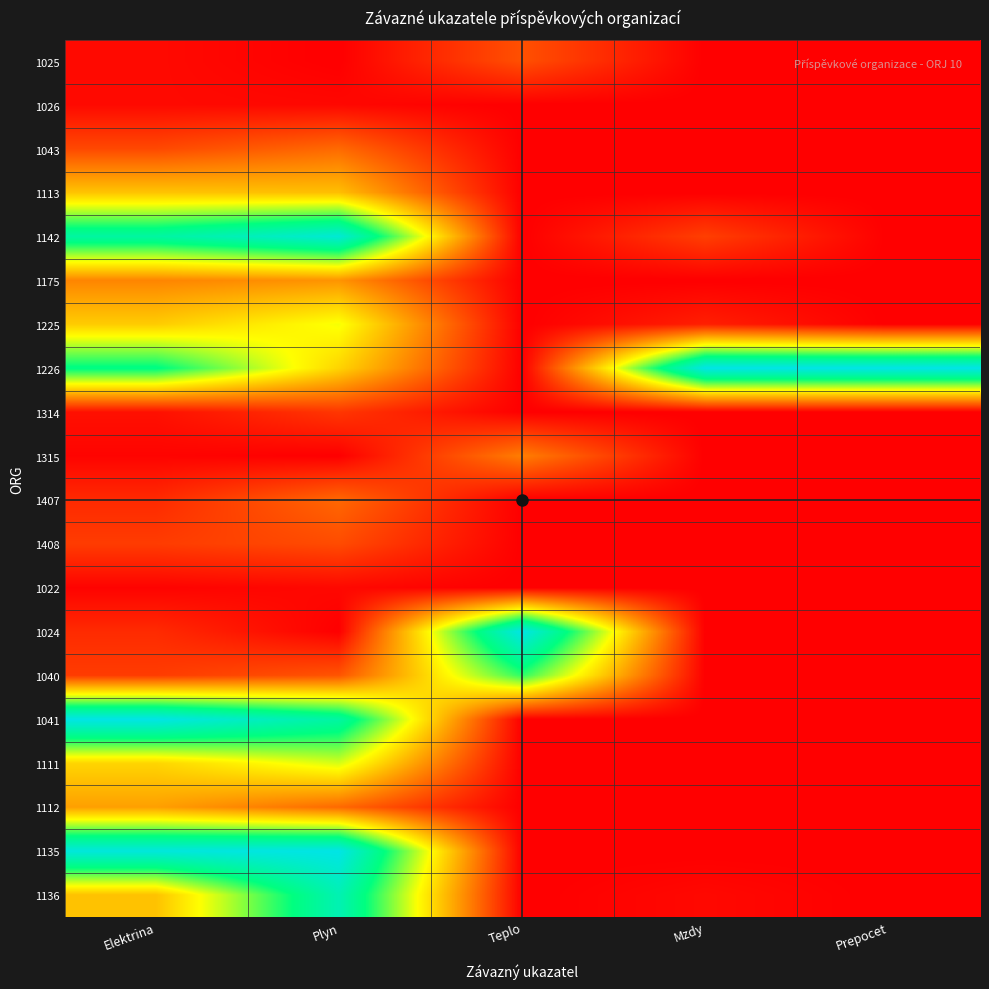

Reading right to left, transcribe all the data shown in this chart.

1025: Prepocet=0.0	Mzdy=0.0	Teplo=0.2	Plyn=0.0	Elektrina=0.0
1026: Prepocet=0.0	Mzdy=0.0	Teplo=0.0	Plyn=0.0	Elektrina=0.0
1043: Prepocet=0.0	Mzdy=0.0	Teplo=0.0	Plyn=0.2	Elektrina=0.1
1113: Prepocet=0.0	Mzdy=0.0	Teplo=0.0	Plyn=0.4	Elektrina=0.4
1142: Prepocet=0.0	Mzdy=0.1	Teplo=0.0	Plyn=1.0	Elektrina=0.8
1175: Prepocet=0.0	Mzdy=0.0	Teplo=0.0	Plyn=0.3	Elektrina=0.3
1225: Prepocet=0.0	Mzdy=0.1	Teplo=0.0	Plyn=0.5	Elektrina=0.4
1226: Prepocet=1.0	Mzdy=1.0	Teplo=0.0	Plyn=0.4	Elektrina=0.8
1314: Prepocet=0.0	Mzdy=0.0	Teplo=0.0	Plyn=0.1	Elektrina=0.0
1315: Prepocet=0.0	Mzdy=0.0	Teplo=0.2	Plyn=0.0	Elektrina=0.0
1407: Prepocet=0.0	Mzdy=0.0	Teplo=0.0	Plyn=0.2	Elektrina=0.1
1408: Prepocet=0.0	Mzdy=0.0	Teplo=0.0	Plyn=0.1	Elektrina=0.1
1022: Prepocet=0.0	Mzdy=0.0	Teplo=0.0	Plyn=0.0	Elektrina=0.0
1024: Prepocet=0.0	Mzdy=0.0	Teplo=1.0	Plyn=0.0	Elektrina=0.1
1040: Prepocet=0.0	Mzdy=0.0	Teplo=0.7	Plyn=0.2	Elektrina=0.1
1041: Prepocet=0.0	Mzdy=0.0	Teplo=0.0	Plyn=0.8	Elektrina=1.0
1111: Prepocet=0.0	Mzdy=0.0	Teplo=0.0	Plyn=0.5	Elektrina=0.4
1112: Prepocet=0.0	Mzdy=0.0	Teplo=0.0	Plyn=0.2	Elektrina=0.3
1135: Prepocet=0.0	Mzdy=0.0	Teplo=0.0	Plyn=1.0	Elektrina=1.0
1136: Prepocet=0.0	Mzdy=0.0	Teplo=0.0	Plyn=0.9	Elektrina=0.4